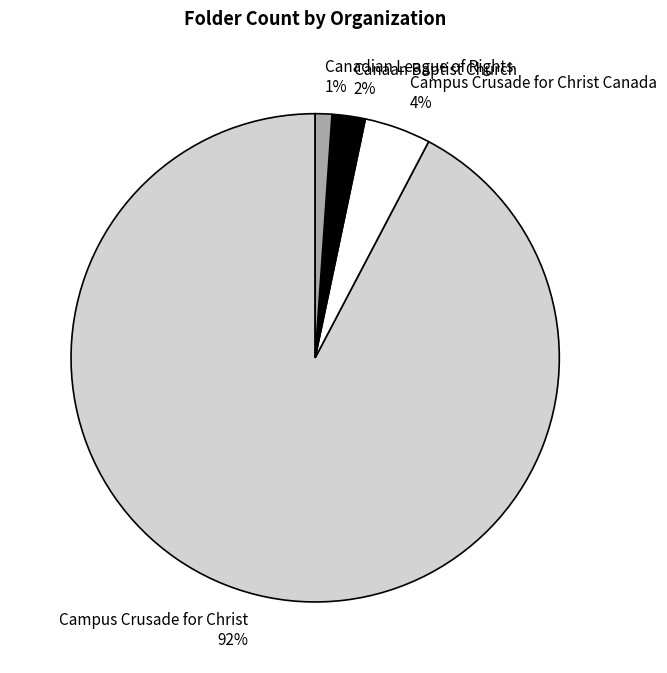

Which category has the smallest portion of the pie?

Canadian League of Rights